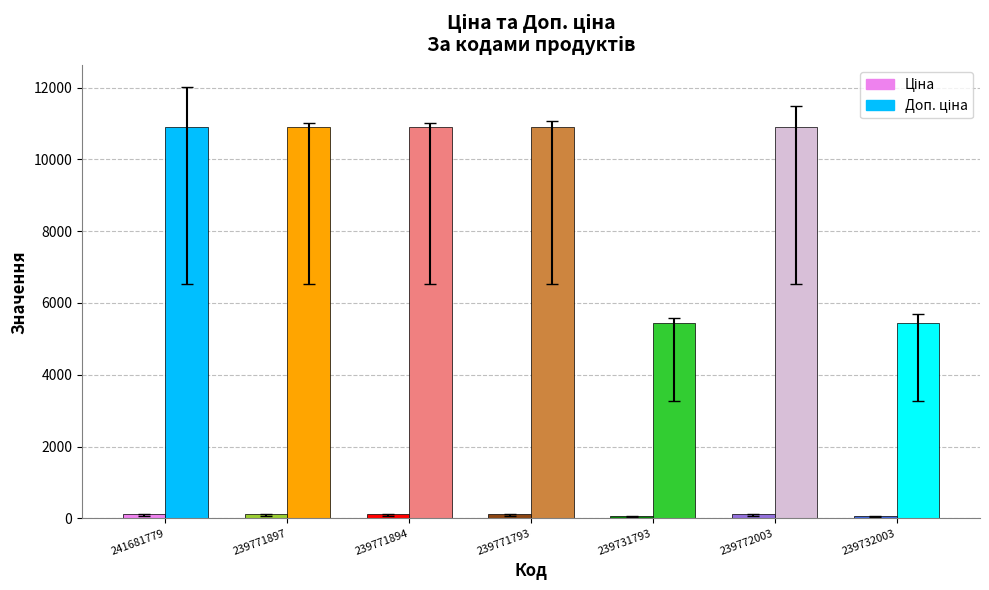

List the labels in order of Ціна value, largest first.

241681779, 239771897, 239771894, 239771793, 239772003, 239731793, 239732003